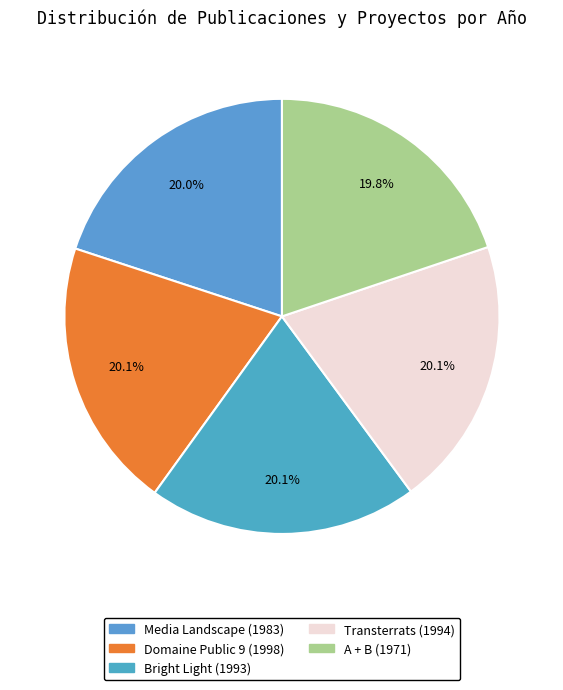

Is it true that Media Landscape is 14% of the pie?

False